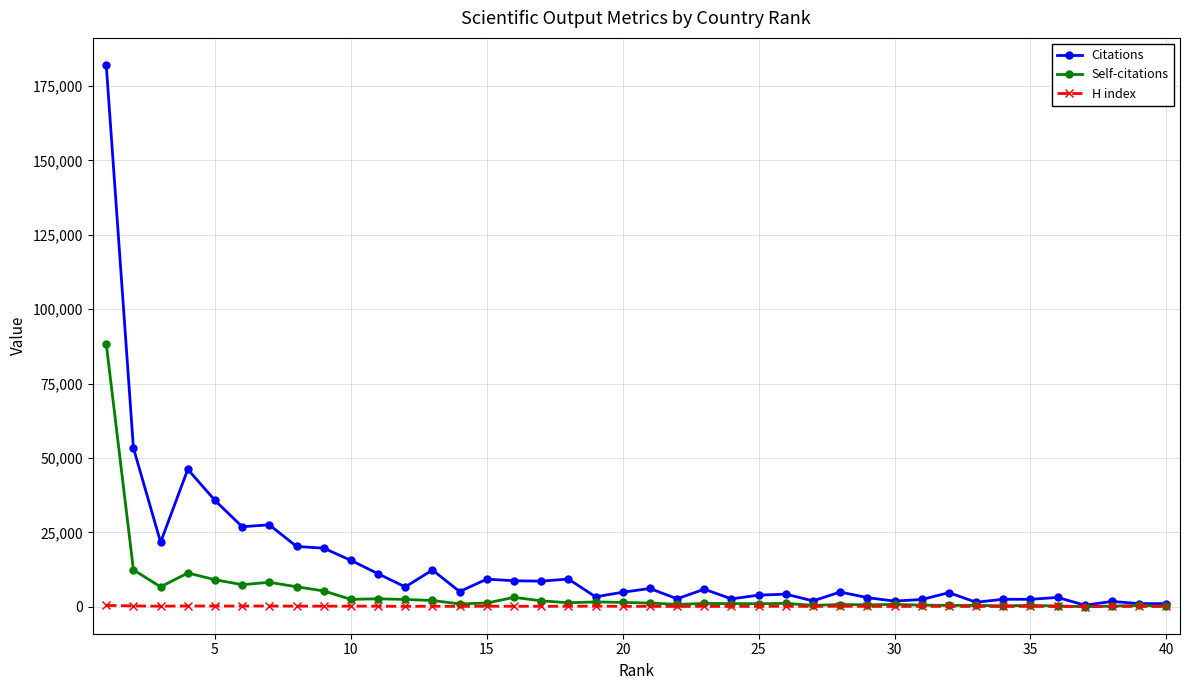

Rank the series by their maximum value, from highest to lowest.

Citations, Self-citations, H index